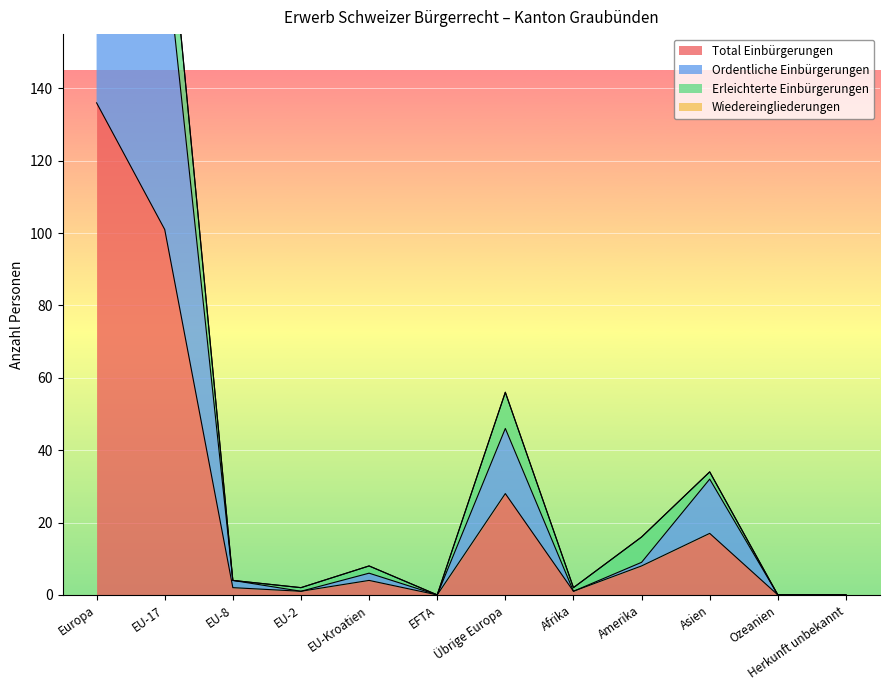

True or false: Total Einbürgerungen has more than 2 interior local peaks.

True